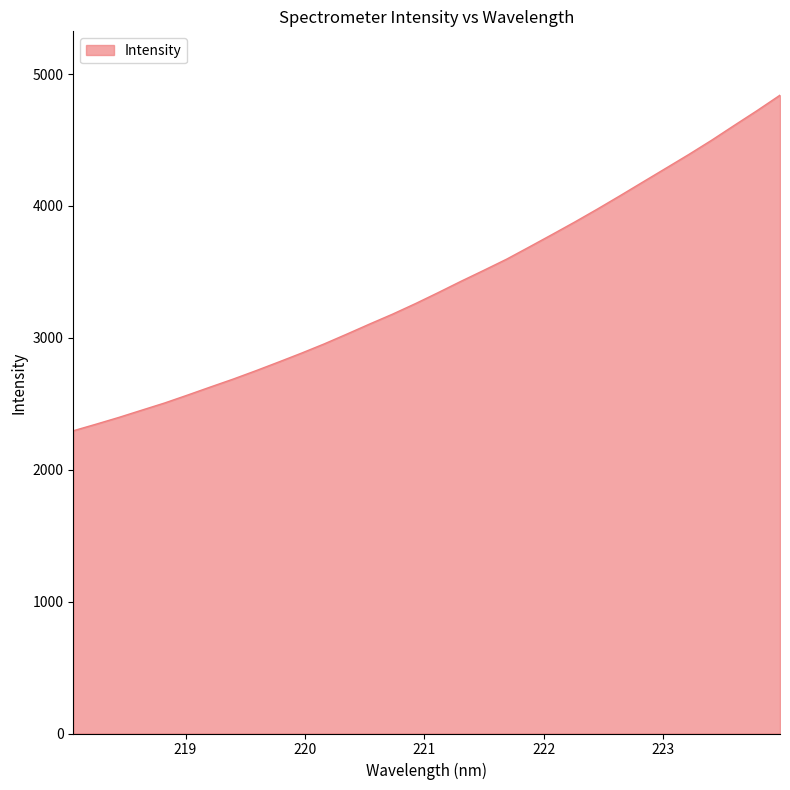

What is the difference between the maximum and minimum values?

2544.7